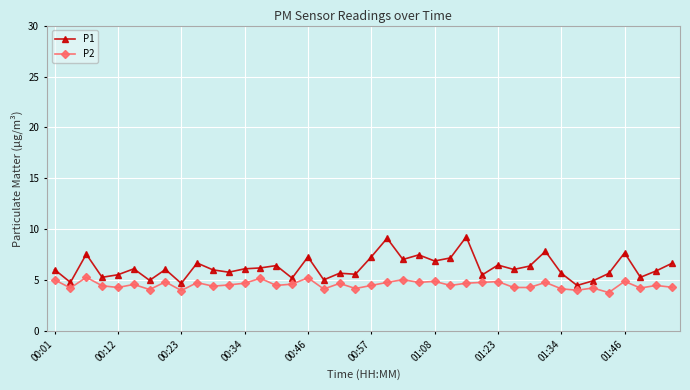

What is the average value of the P1 series?

6.3